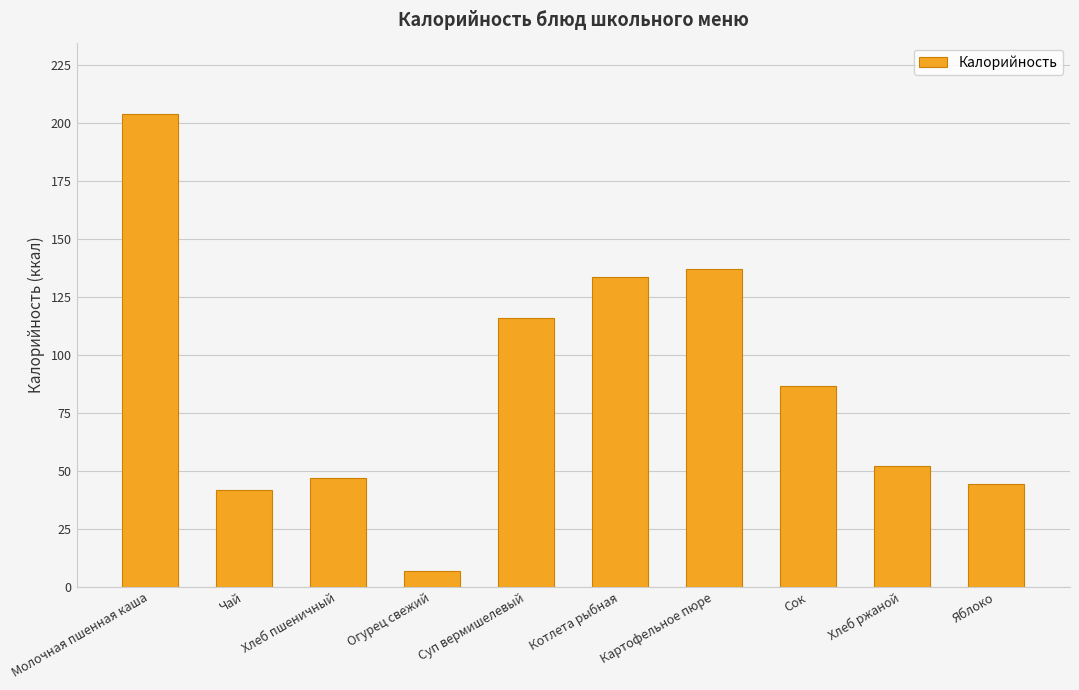

How many data points are above 86?

5